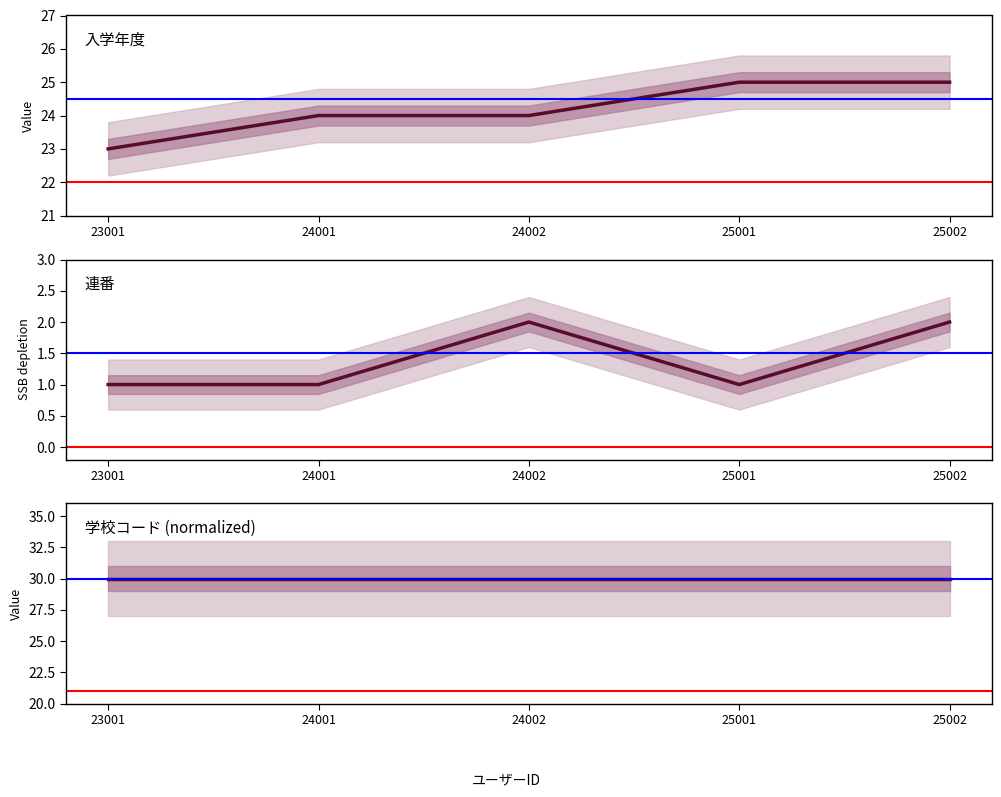

True or false: 学校コード (normalized) and 連番 cross at least once.

False